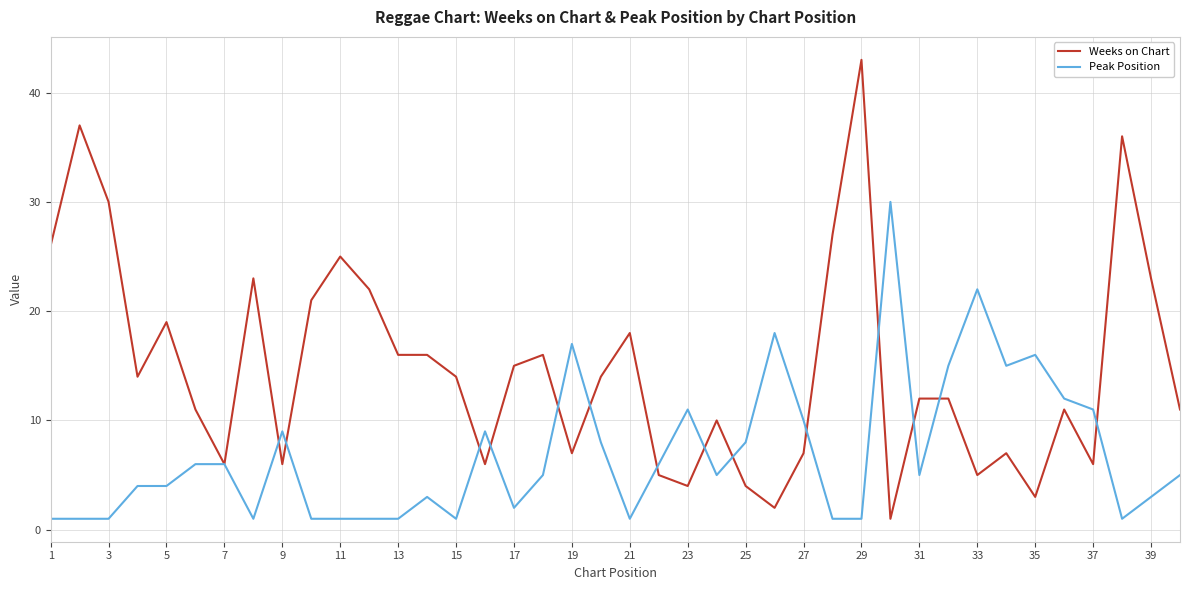

What is the minimum value shown in the chart?

1